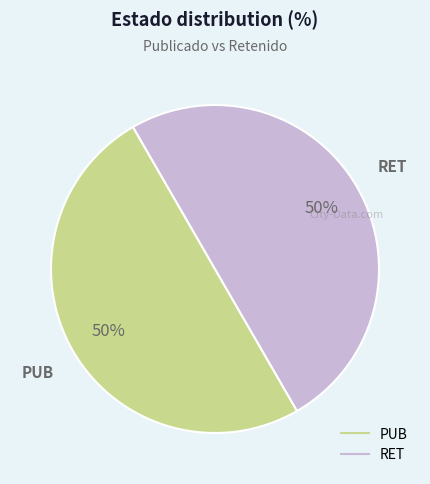

What is the ratio of the value at PUB to the value at RET?

1.0